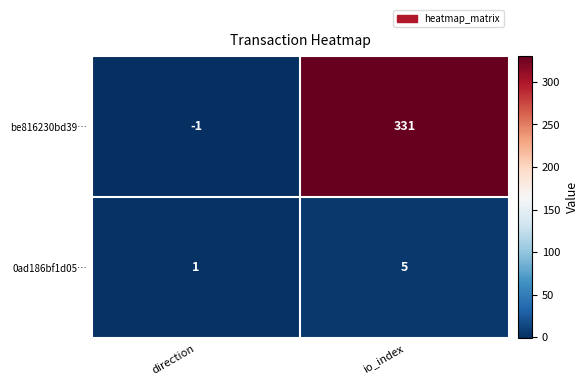

What is the maximum value for 0ad186bf1d05…?

5